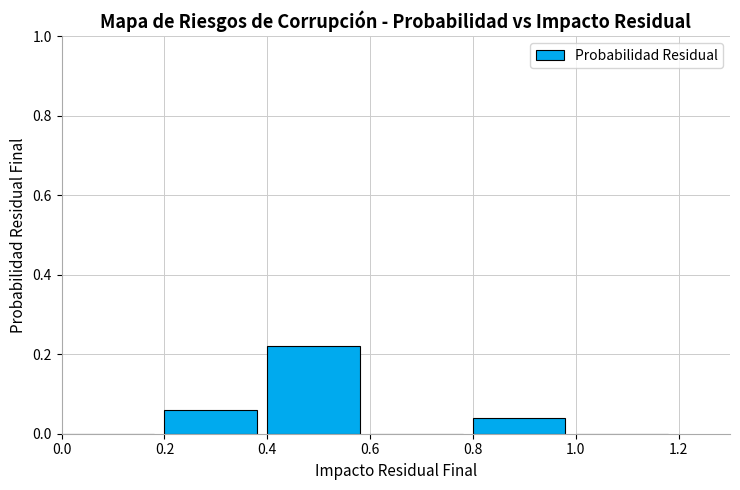

Are the bars grouped side by side (vs. stacked)?

No